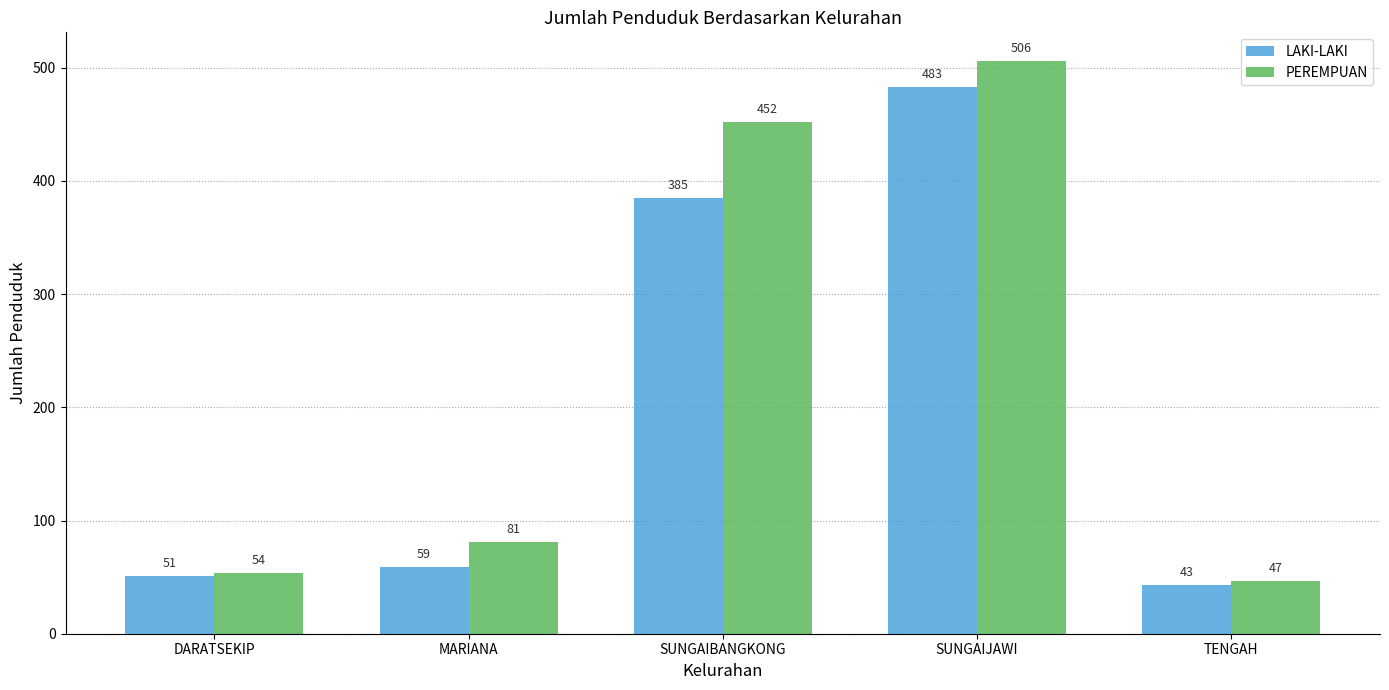

Where is PEREMPUAN nearest to the value 276?

SUNGAIBANGKONG